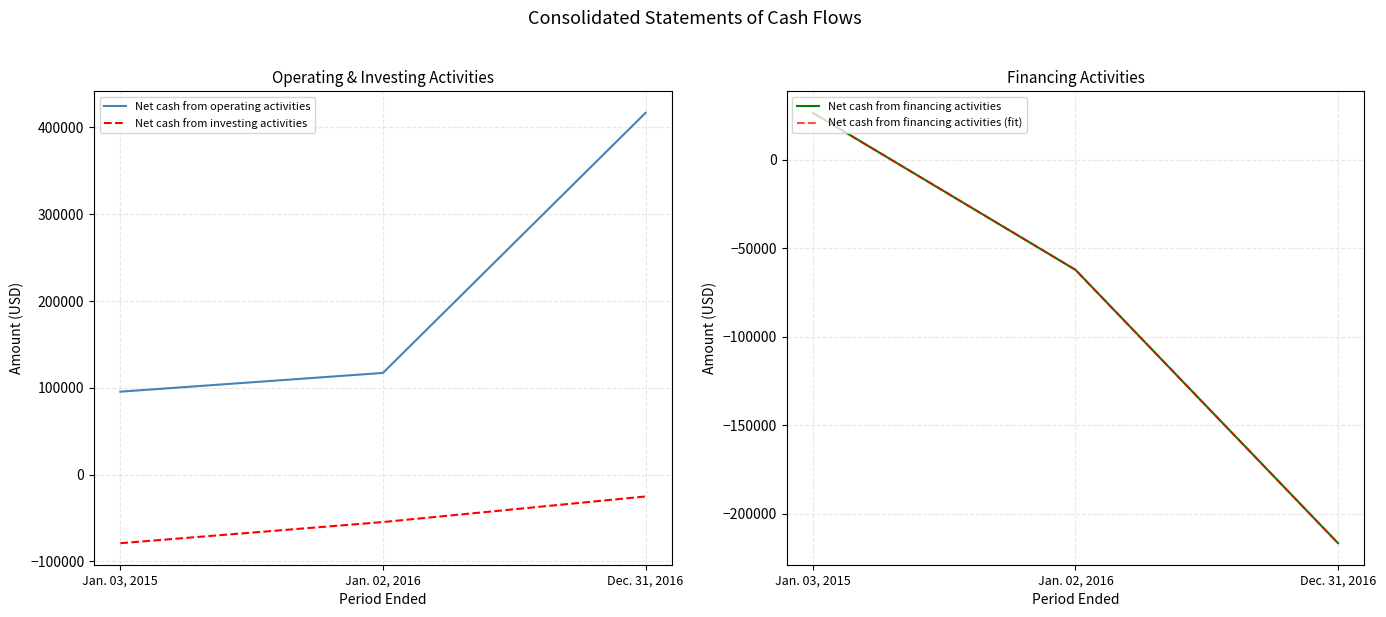

What is the approximate value of Net cash from financing activities (fit) at Jan. 03, 2015?

26642